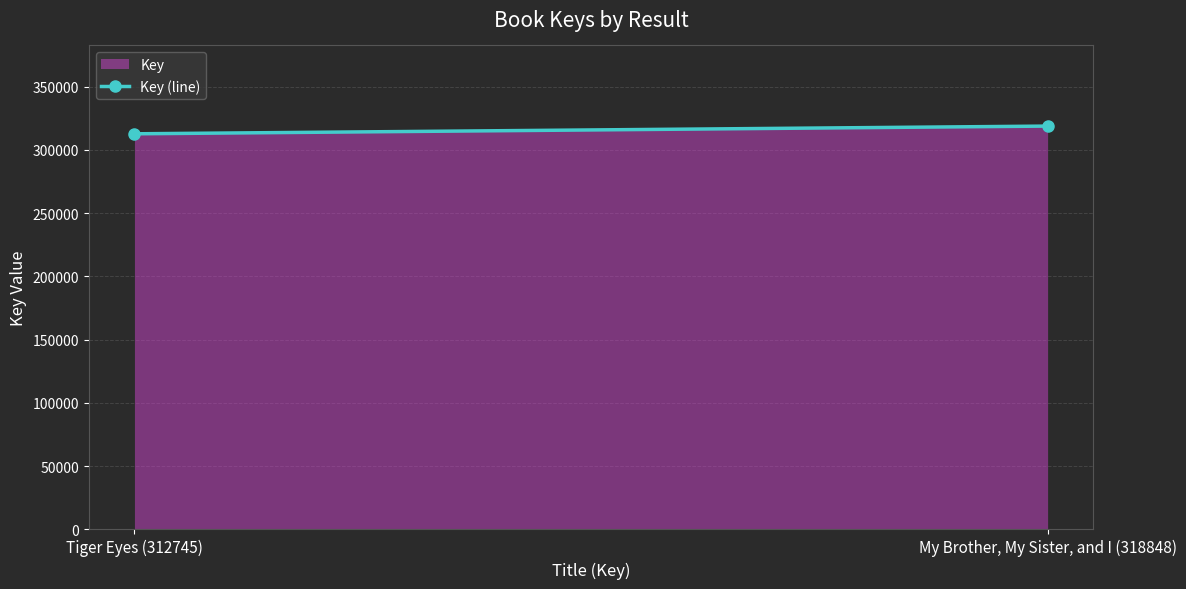

Which category has the lowest value across all series?

Tiger Eyes (312745)